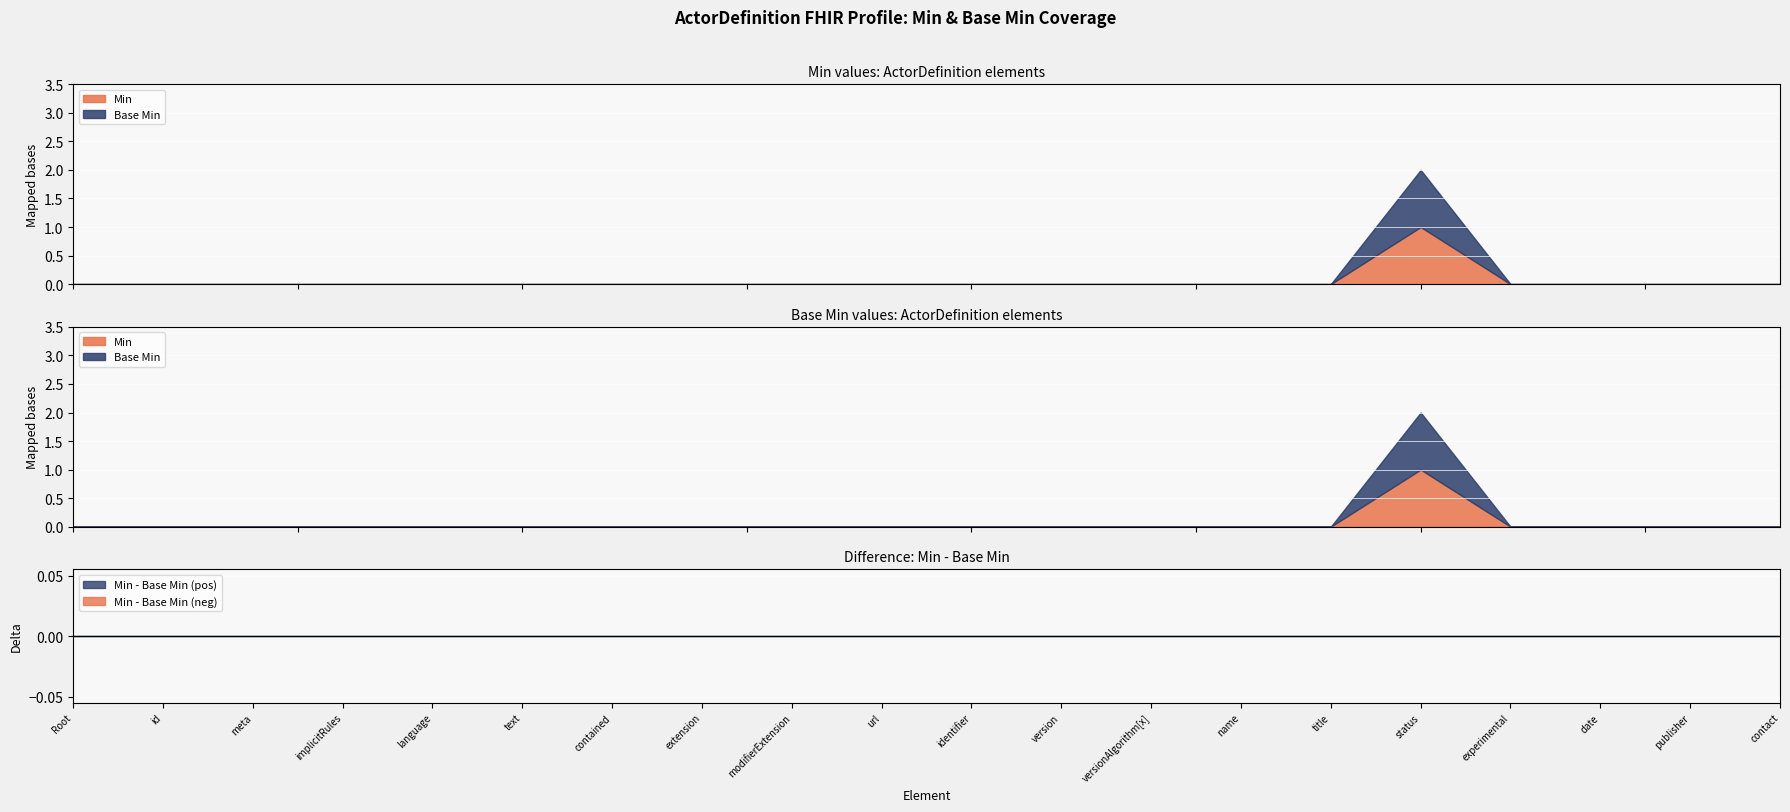

What is the label of the 12th point from the right?

ActorDefinition.modifierExtension